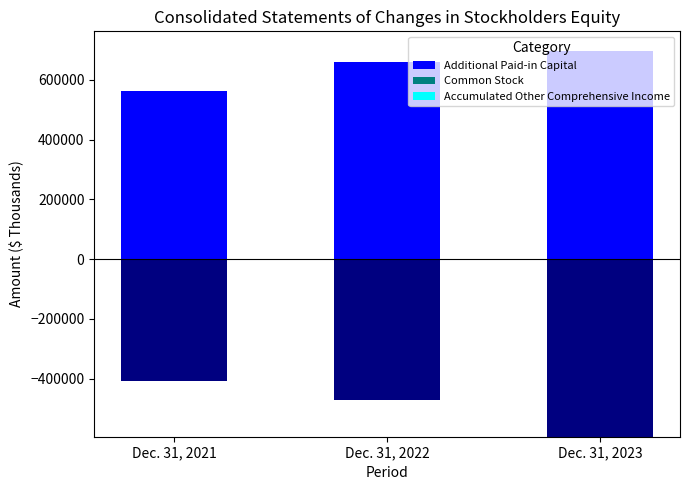

Rank the series at Dec. 31, 2023 from highest to lowest value.

Additional Paid-in Capital, Accumulated Other Comprehensive Income, Common Stock